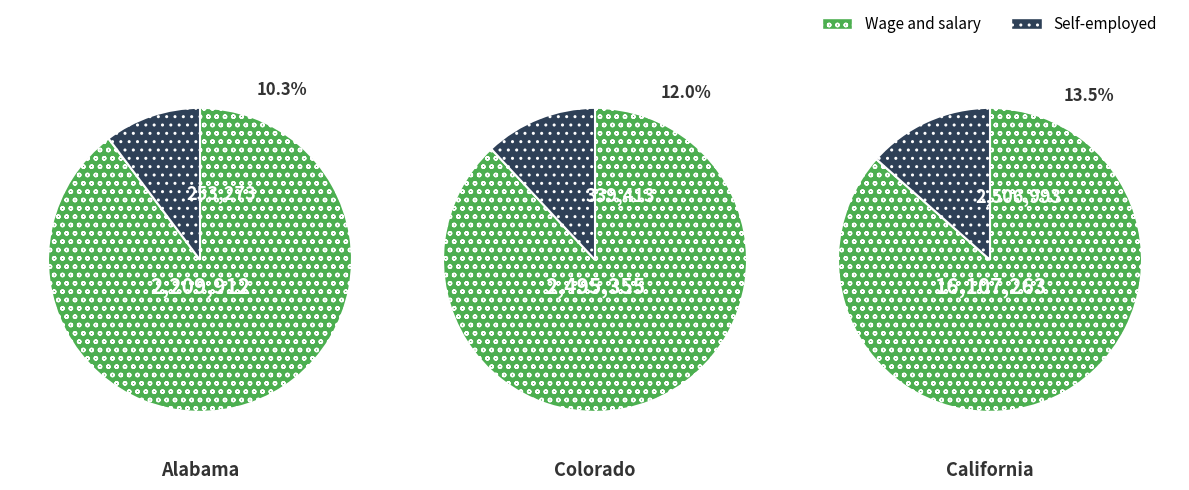

Is it true that 2 is 63% of the pie?

False